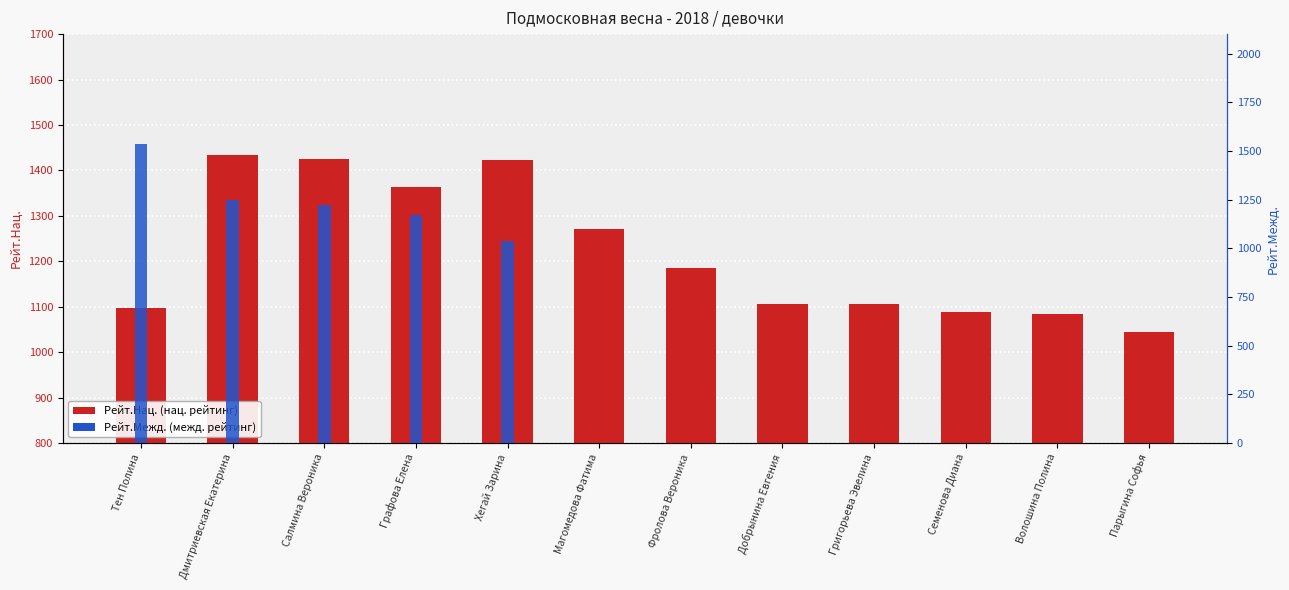

How many groups of bars are there?

12